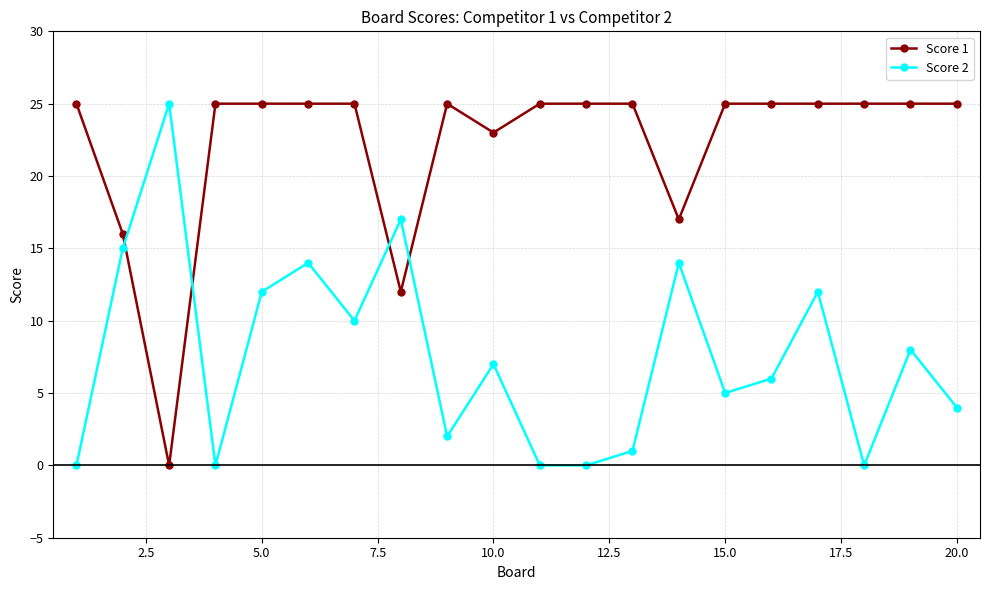

List the series in order of their overall mean, highest first.

Score 1, Score 2